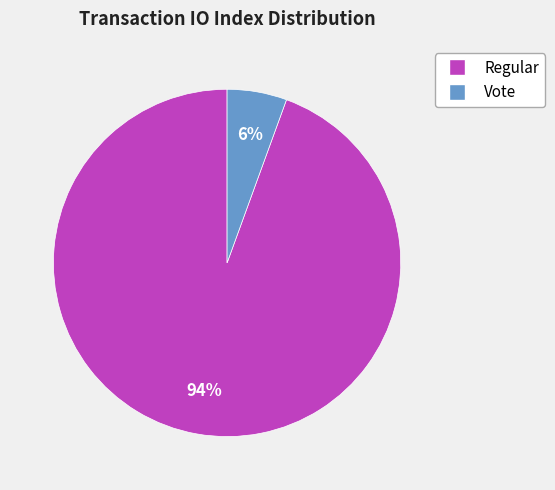

How many slices are in this pie chart?

2